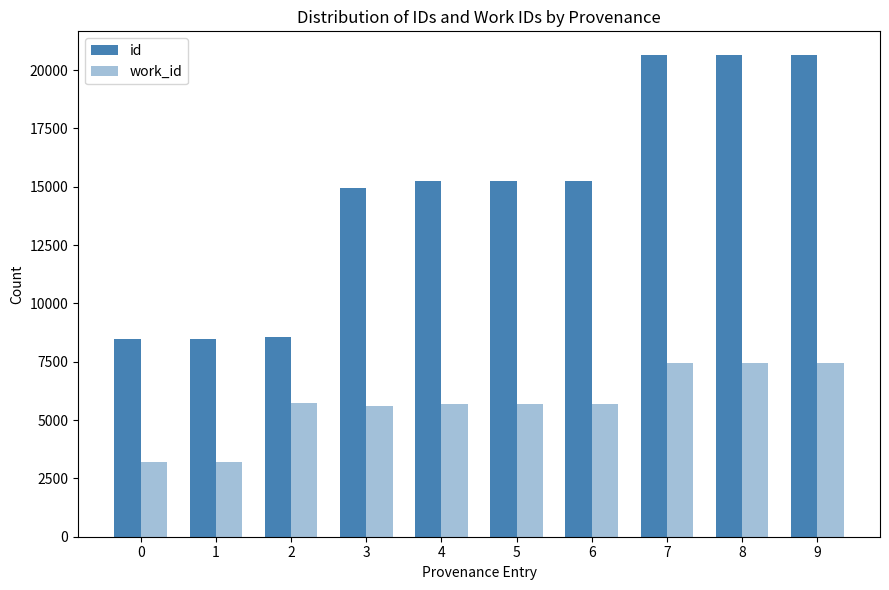

What is the sum of all work_id values?

57223